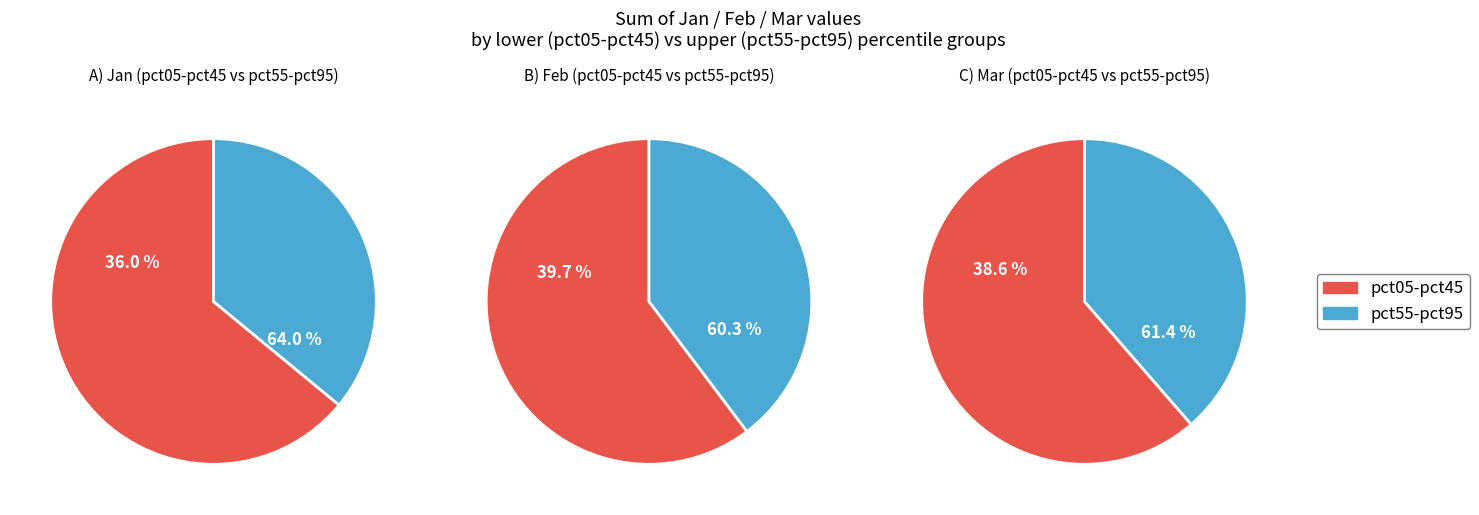

Is it true that pct05 is 33% of the pie?

False